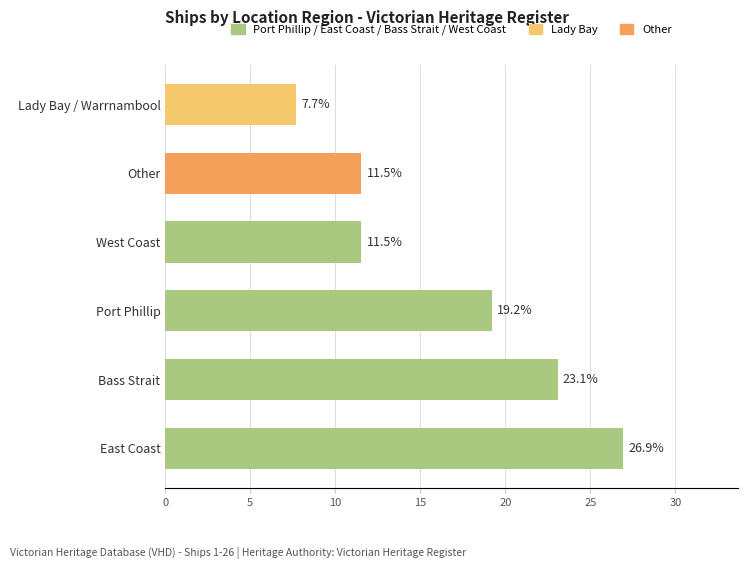

The chart shows a value of 7.0 at Other. True or false?

False